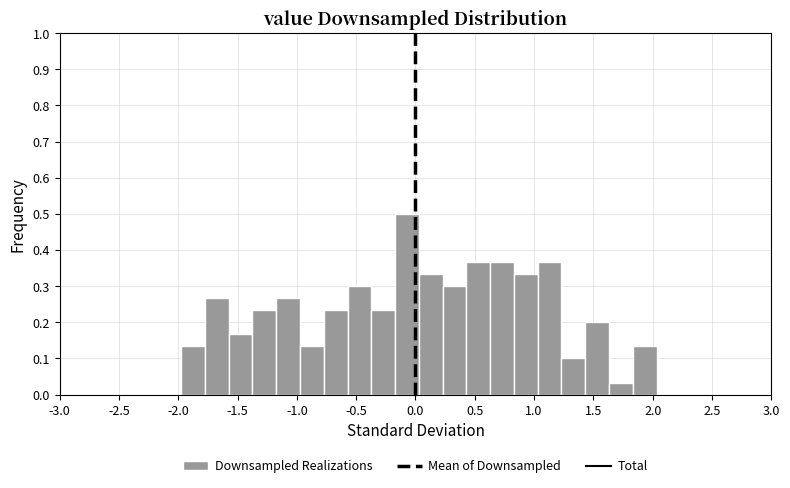

What is the height of the bar covering -1.35 to -1.15 on the x-axis? Neither the bar edges nor the heights are printed on the chart, so give them approximately, as read against the axes.

0.23